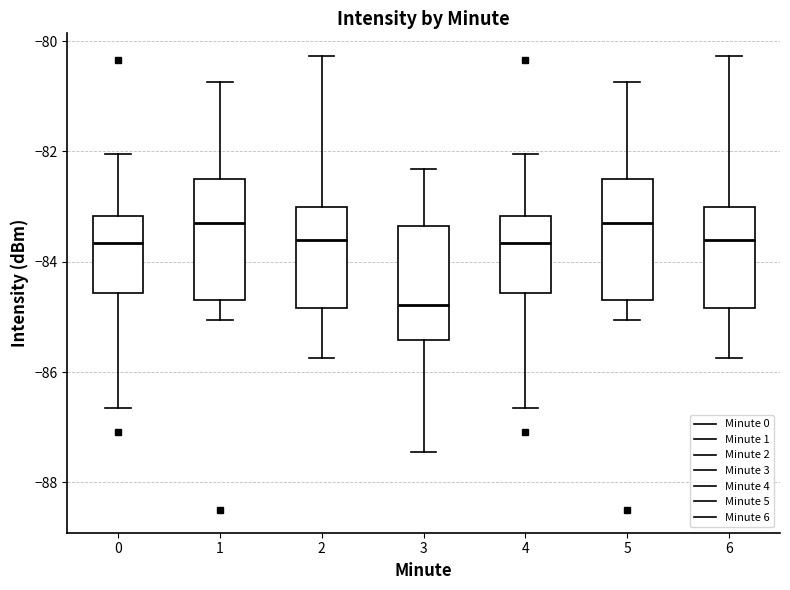

Where does the upper whisker of the box at x = 3 end on the y-axis? The values are not printed on the chart, so give them approximately, as read against the axis.

-82.4